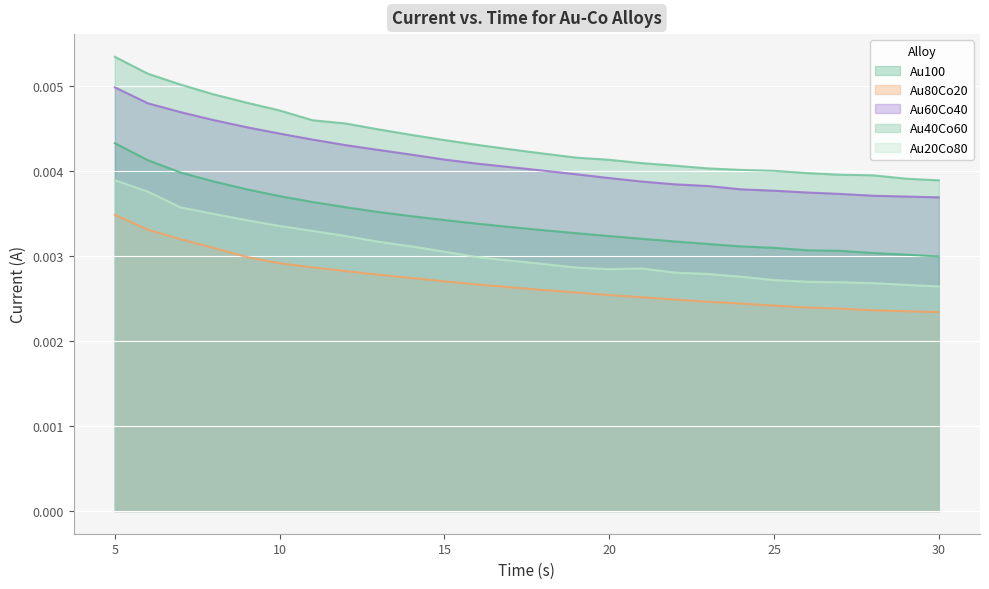

True or false: Au80Co20 has more than 1 points higher than both neighbors.

False